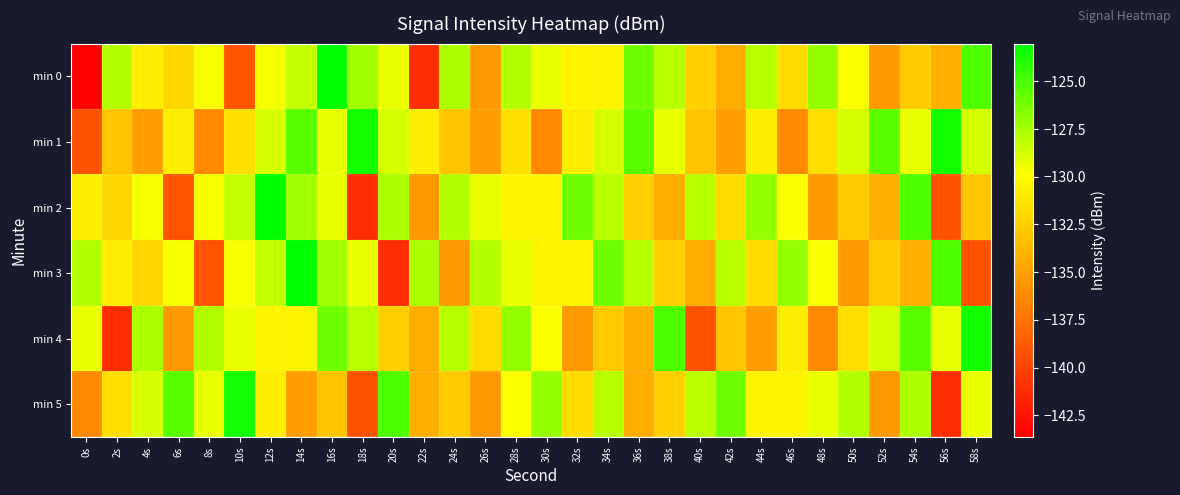

What is the difference between the highest and lowest values at 50s?

7.5